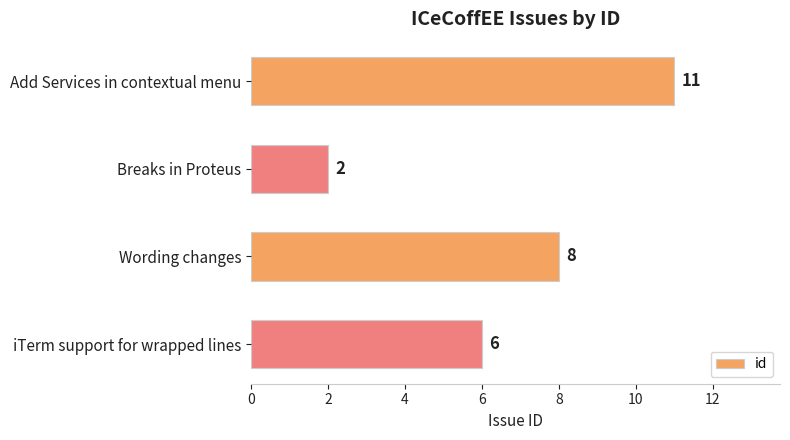

Count the number of data series in this chart.

1